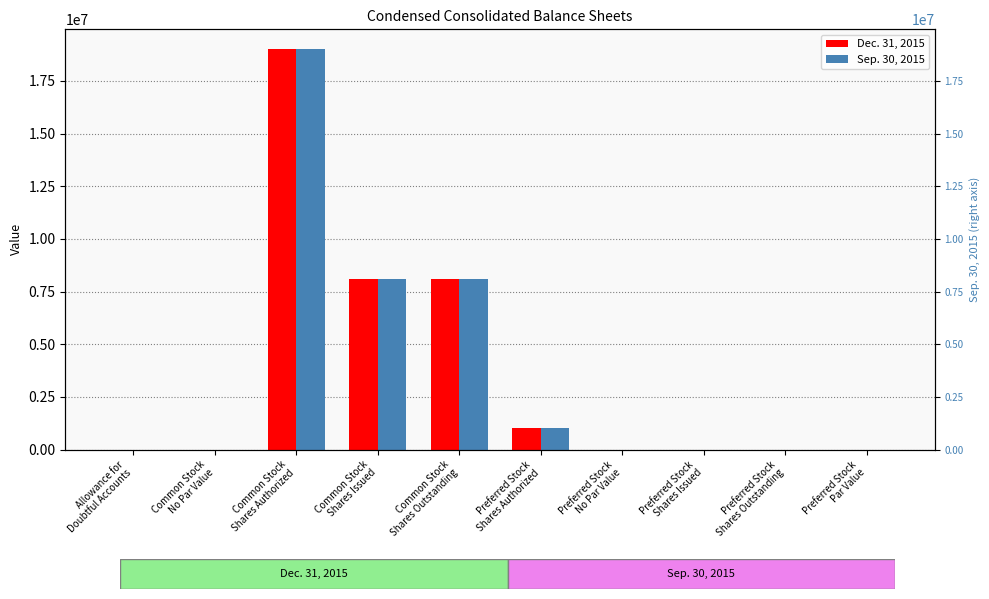

What is the difference between the Dec. 31, 2015 values at Allowance for
Doubtful Accounts and Preferred Stock
Shares Issued?

626